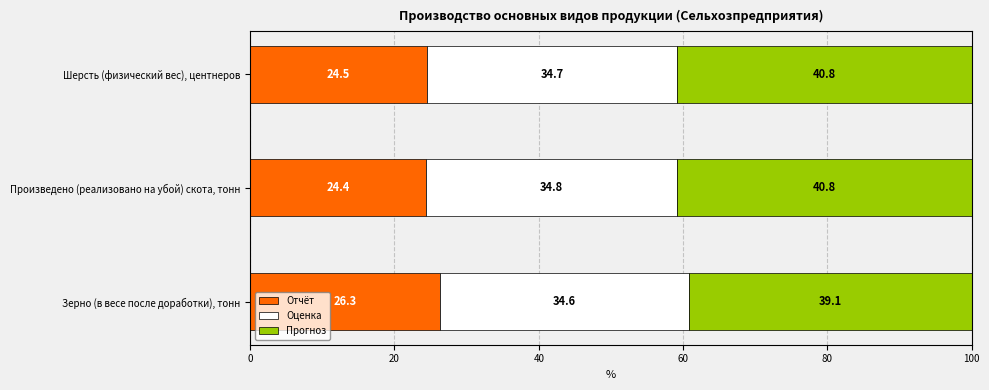

The Отчёт series shows 31.9 at Произведено (реализовано на убой) скота, тонн. True or false?

False